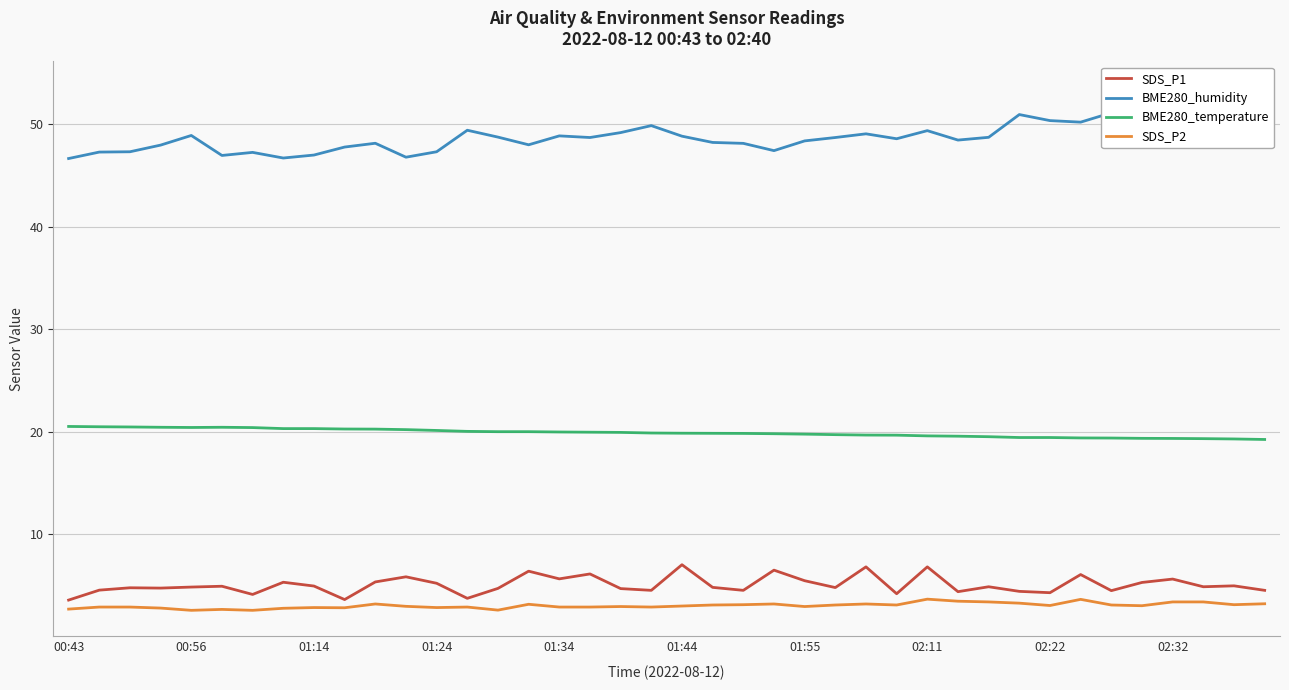

True or false: SDS_P2 and SDS_P1 cross at least once.

False